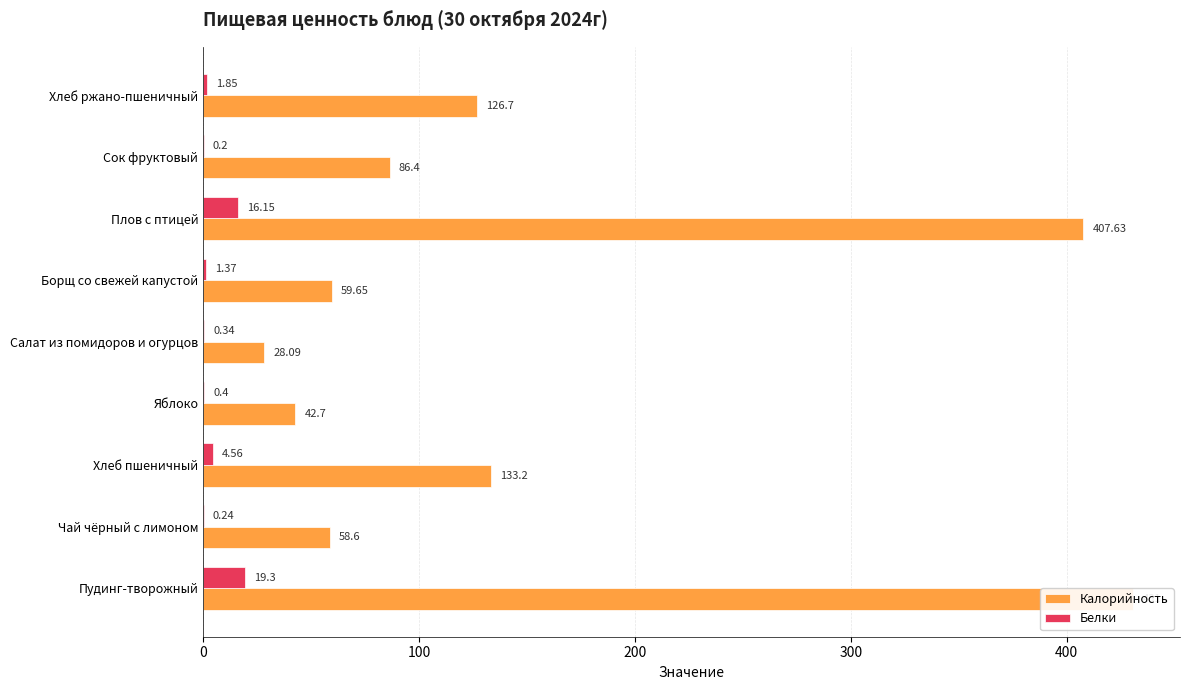

Does the chart contain stacked bars?

No